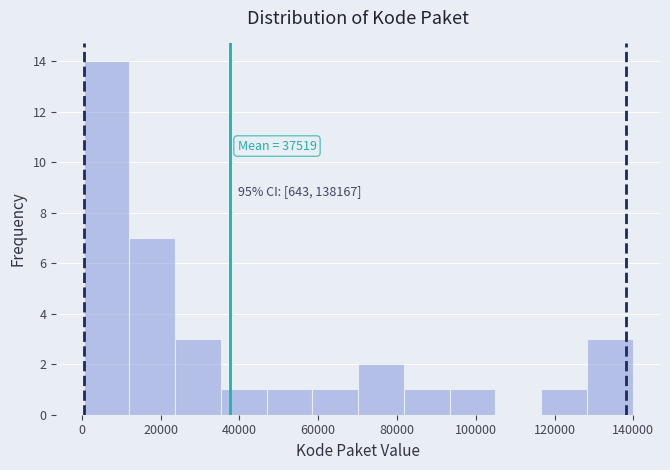

Which range on the x-axis has the tallest bar?

0 to 12000